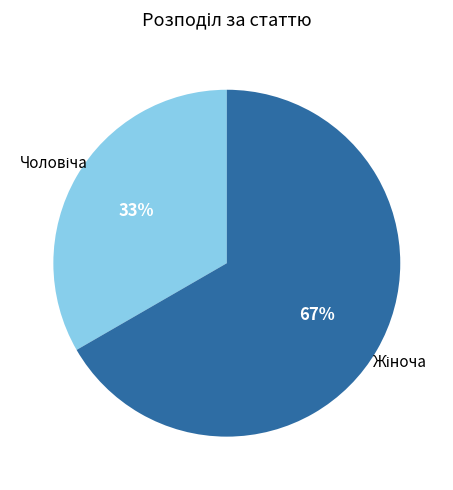

To the nearest percent, what is the average slice percentage?

50%